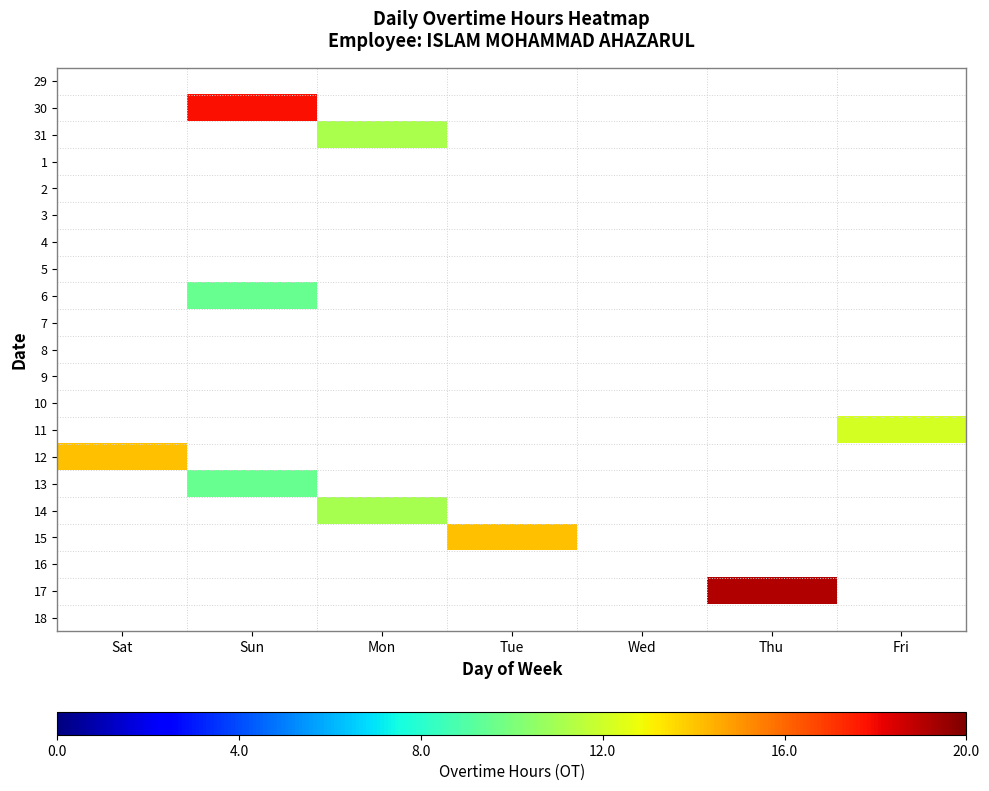

Reading left to right, transcribe all the data shown in this chart.

29: Sat=0.0	Sun=0.0	Mon=0.0	Tue=0.0	Wed=0.0	Thu=0.0	Fri=0.0
30: Sat=0.0	Sun=17.8	Mon=0.0	Tue=0.0	Wed=0.0	Thu=0.0	Fri=0.0
31: Sat=0.0	Sun=0.0	Mon=11.2	Tue=0.0	Wed=0.0	Thu=0.0	Fri=0.0
1: Sat=0.0	Sun=0.0	Mon=0.0	Tue=0.0	Wed=0.0	Thu=0.0	Fri=0.0
2: Sat=0.0	Sun=0.0	Mon=0.0	Tue=0.0	Wed=0.0	Thu=0.0	Fri=0.0
3: Sat=0.0	Sun=0.0	Mon=0.0	Tue=0.0	Wed=0.0	Thu=0.0	Fri=0.0
4: Sat=0.0	Sun=0.0	Mon=0.0	Tue=0.0	Wed=0.0	Thu=0.0	Fri=0.0
5: Sat=0.0	Sun=0.0	Mon=0.0	Tue=0.0	Wed=0.0	Thu=0.0	Fri=0.0
6: Sat=0.0	Sun=9.5	Mon=0.0	Tue=0.0	Wed=0.0	Thu=0.0	Fri=0.0
7: Sat=0.0	Sun=0.0	Mon=0.0	Tue=0.0	Wed=0.0	Thu=0.0	Fri=0.0
8: Sat=0.0	Sun=0.0	Mon=0.0	Tue=0.0	Wed=0.0	Thu=0.0	Fri=0.0
9: Sat=0.0	Sun=0.0	Mon=0.0	Tue=0.0	Wed=0.0	Thu=0.0	Fri=0.0
10: Sat=0.0	Sun=0.0	Mon=0.0	Tue=0.0	Wed=0.0	Thu=0.0	Fri=0.0
11: Sat=0.0	Sun=0.0	Mon=0.0	Tue=0.0	Wed=0.0	Thu=0.0	Fri=12.2
12: Sat=14.1	Sun=0.0	Mon=0.0	Tue=0.0	Wed=0.0	Thu=0.0	Fri=0.0
13: Sat=0.0	Sun=9.5	Mon=0.0	Tue=0.0	Wed=0.0	Thu=0.0	Fri=0.0
14: Sat=0.0	Sun=0.0	Mon=11.1	Tue=0.0	Wed=0.0	Thu=0.0	Fri=0.0
15: Sat=0.0	Sun=0.0	Mon=0.0	Tue=14.1	Wed=0.0	Thu=0.0	Fri=0.0
16: Sat=0.0	Sun=0.0	Mon=0.0	Tue=0.0	Wed=0.0	Thu=0.0	Fri=0.0
17: Sat=0.0	Sun=0.0	Mon=0.0	Tue=0.0	Wed=0.0	Thu=19.1	Fri=0.0
18: Sat=0.0	Sun=0.0	Mon=0.0	Tue=0.0	Wed=0.0	Thu=0.0	Fri=0.0